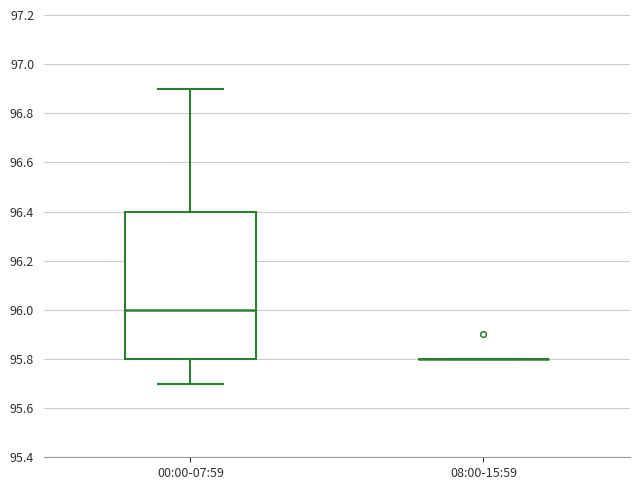

Reading left to right, read every box against the y-axis: the position of its median line, the range the box covers, and the ends of its whiskers. The values are not printed on the chart, so give them approximately, as read against the axis.

00:00-07:59: median 96.0, box 95.8 to 96.4, whiskers 95.7 to 96.9
08:00-15:59: box collapsed to a line at 95.8, whiskers 95.8 to 95.8